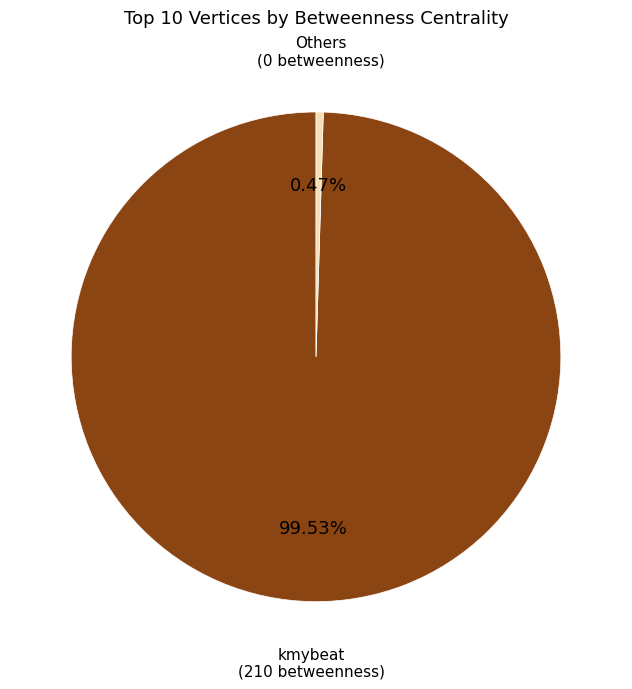

Does any single category account for the majority?

Yes